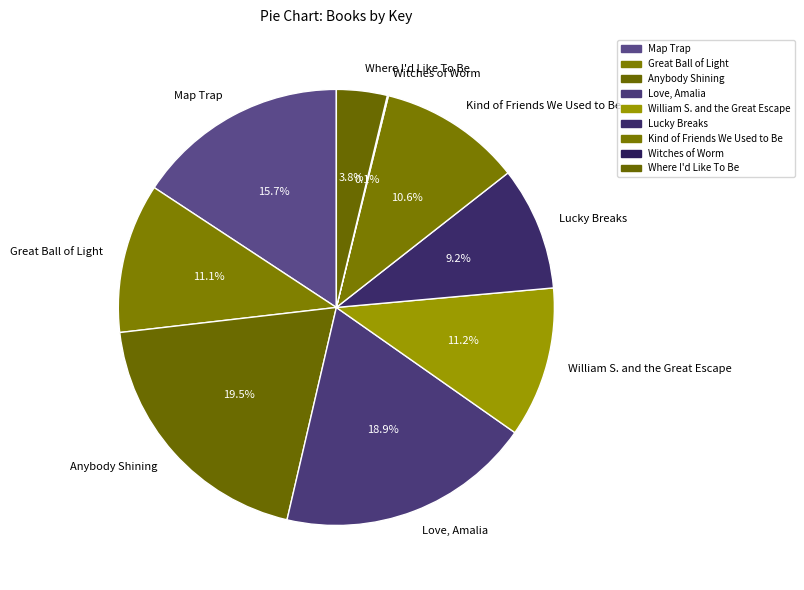

Does Love, Amalia account for over 50% of the chart?

No